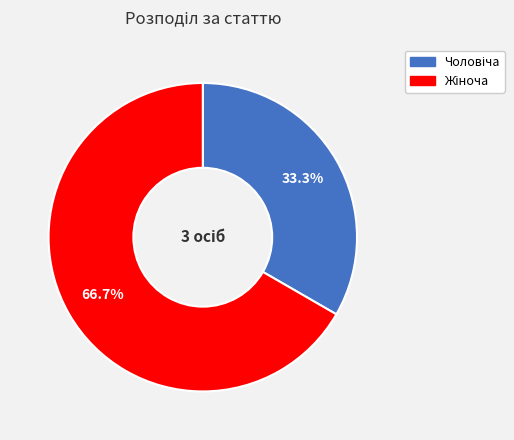

Is there any slice that represents more than half of the pie?

Yes